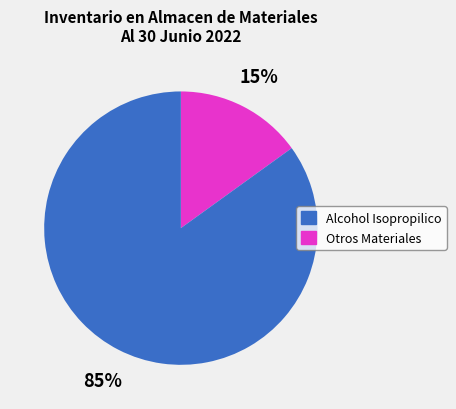

Is there any slice that represents more than half of the pie?

Yes